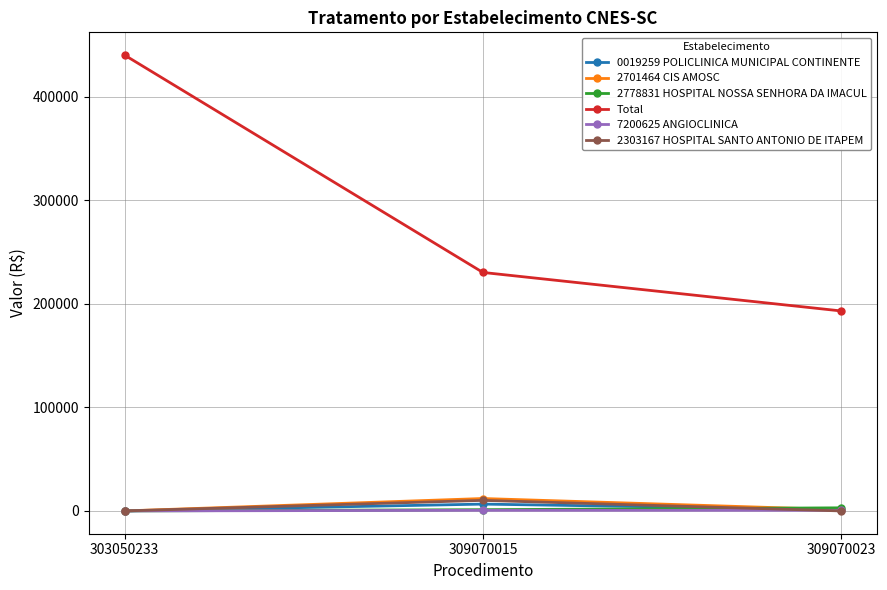

What is the approximate value of 0019259 POLICLINICA MUNICIPAL CONTINENTE at 309070023?

1200.0